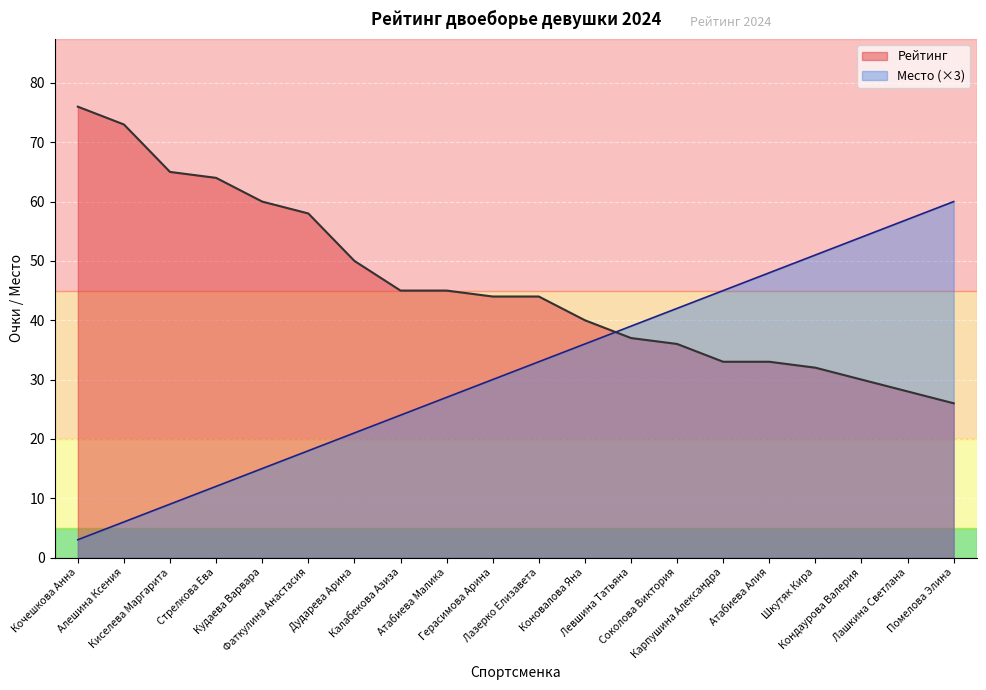

What is the label of the 17th point from the left?

Шкутяк Кира